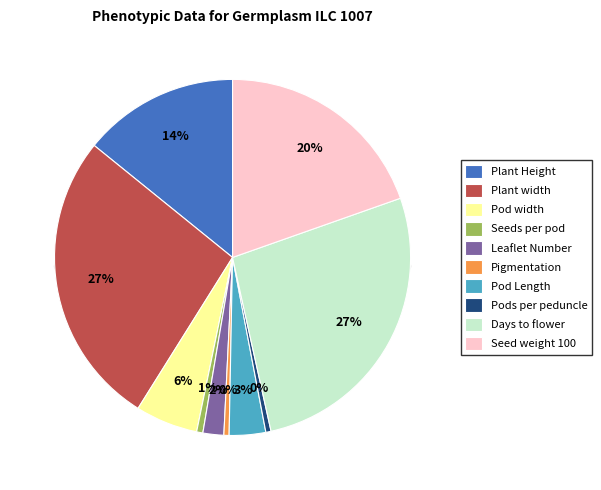

What percentage do Days to flower and Pod width together represent?

32.6%